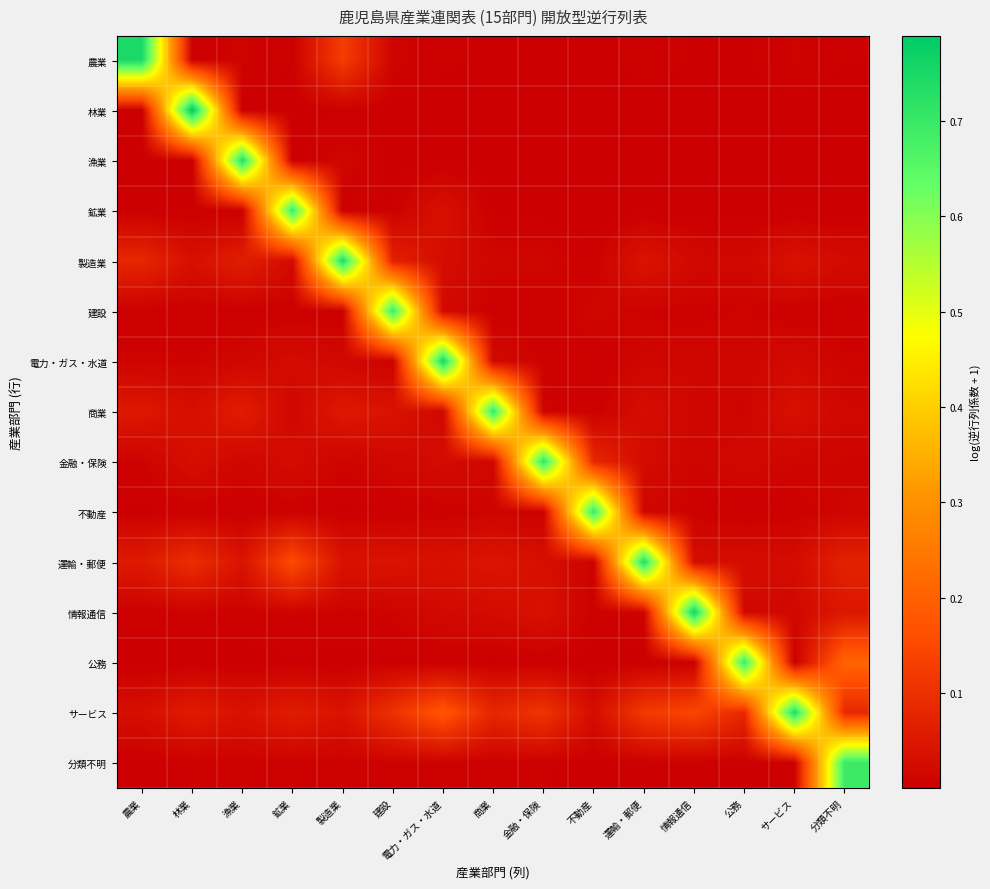

List the series in order of their peak value, highest first.

林業, 情報通信, 電力・ガス・水道, 農業, 製造業, サービス, 運輸・郵便, 漁業, 金融・保険, 商業, 不動産, 鉱業, 建設, 分類不明, 公務